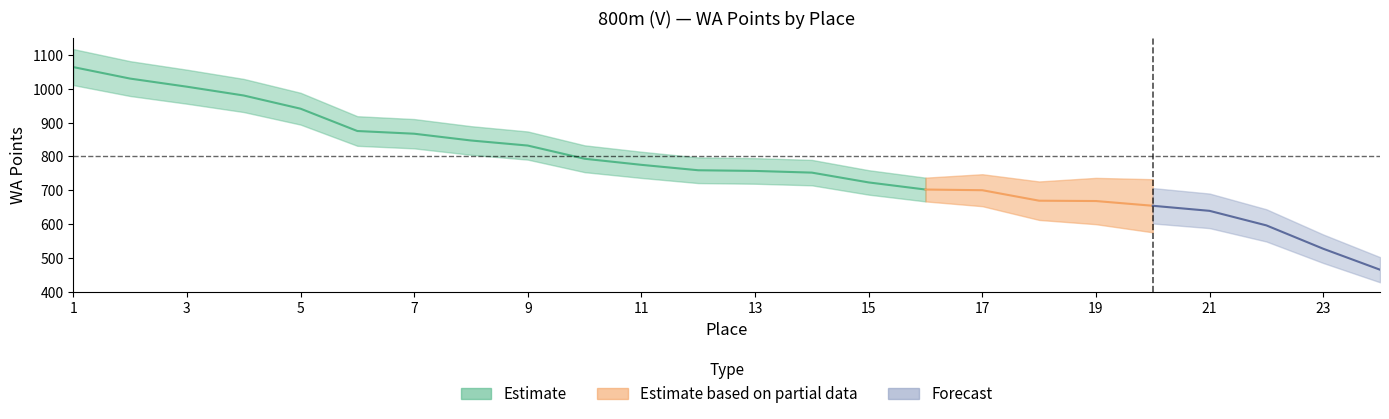

Does the chart display data point markers on the line(s)?

No